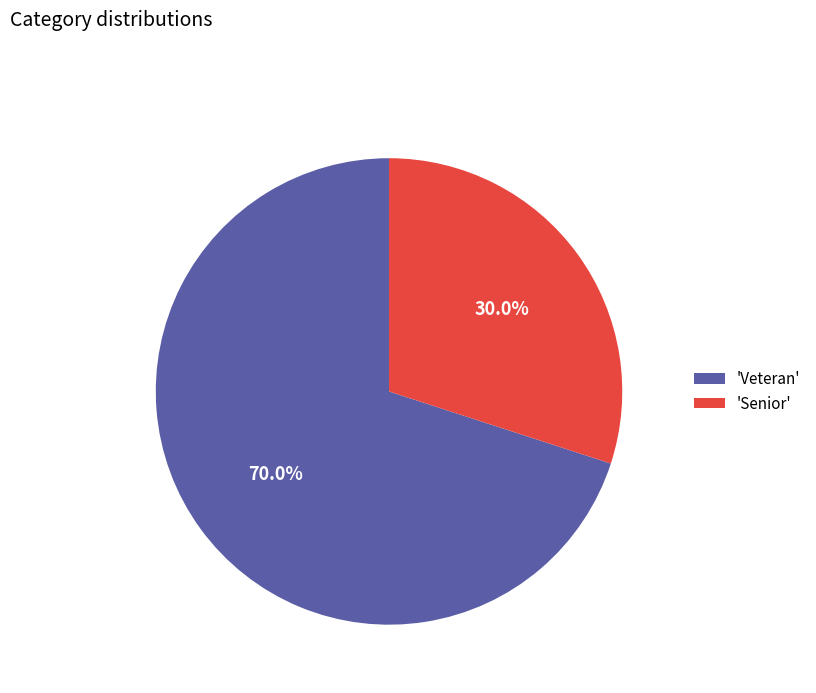

Which category has the biggest portion of the pie?

'Veteran'